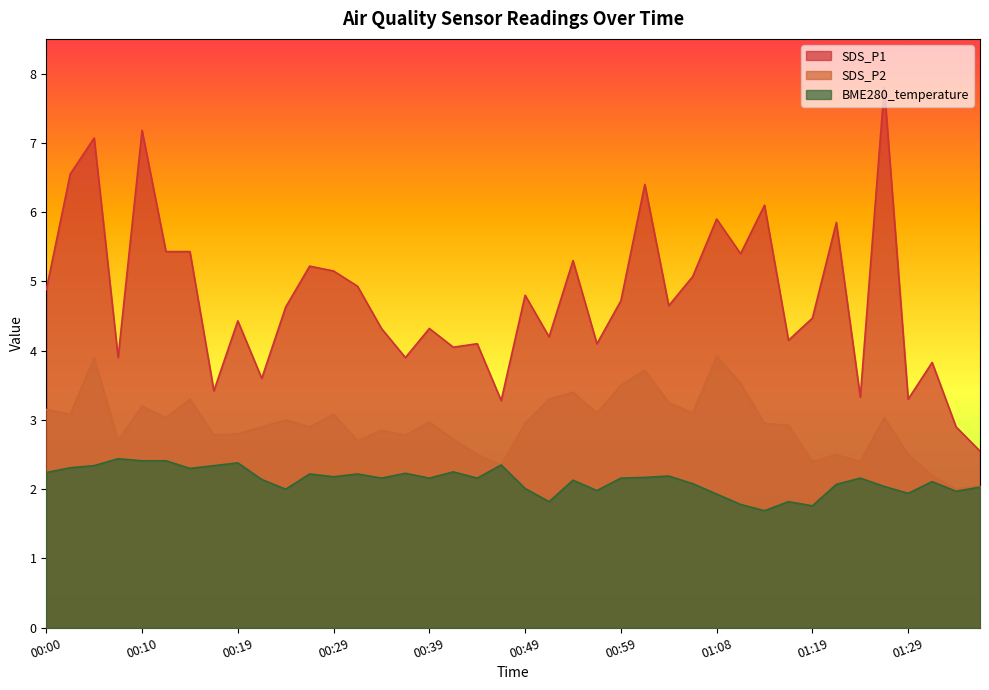

At which category is the sum across all series the highest?

00:05